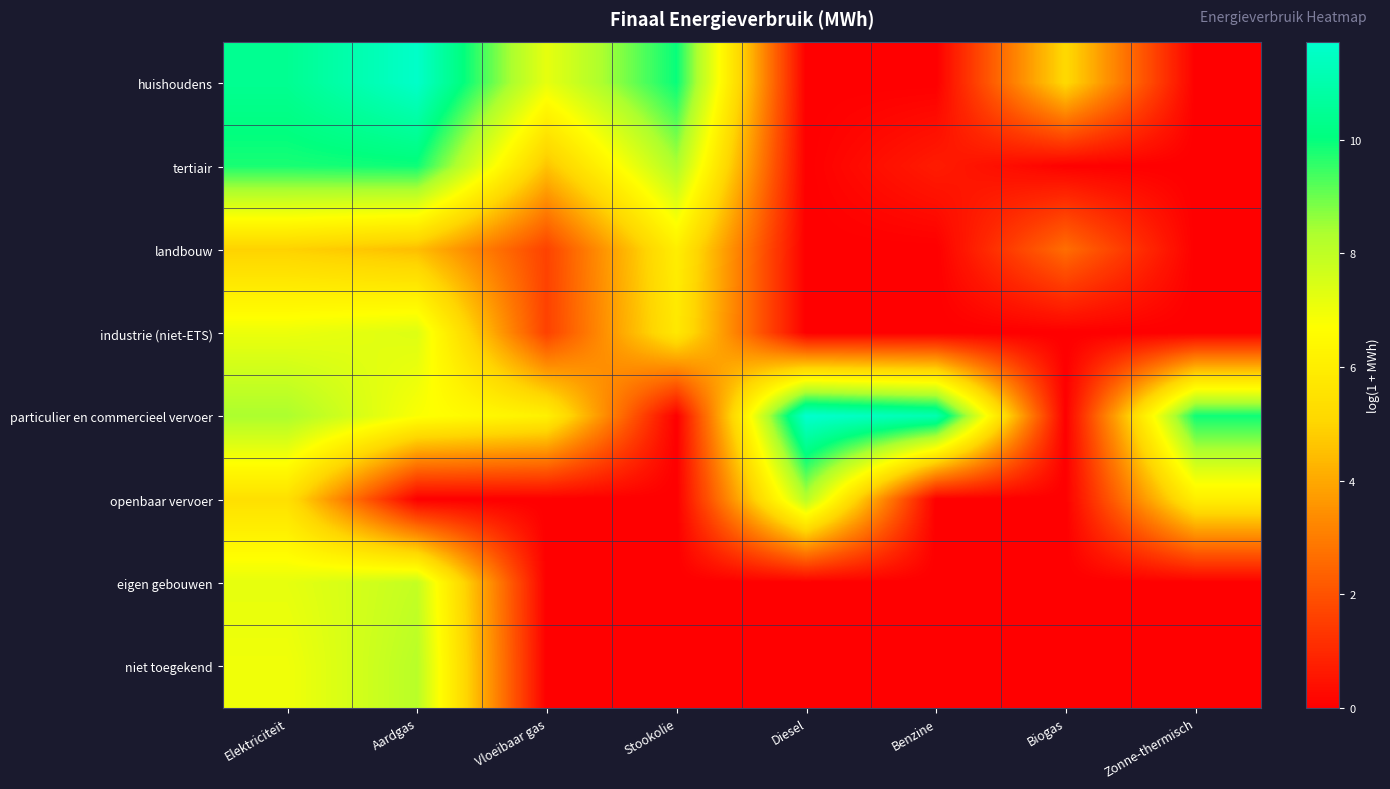

What is the difference between the highest and lowest values at Diesel?

11.7